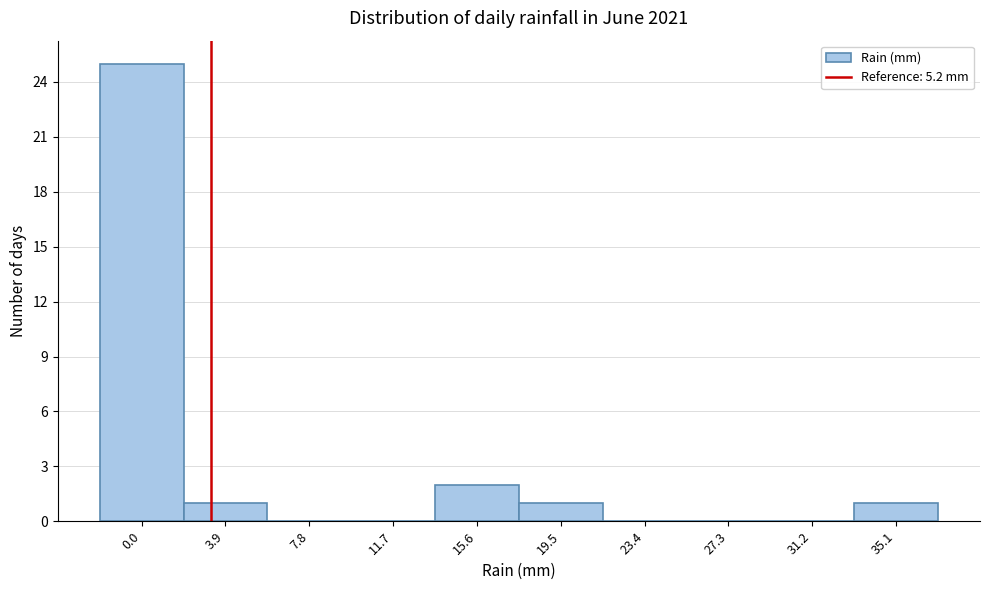

Reading left to right, what are all the values shown in this chart?

0.0=25	3.9=1	7.8=0	11.7=0	15.6=2	19.5=1	23.4=0	27.3=0	31.2=0	35.1=1